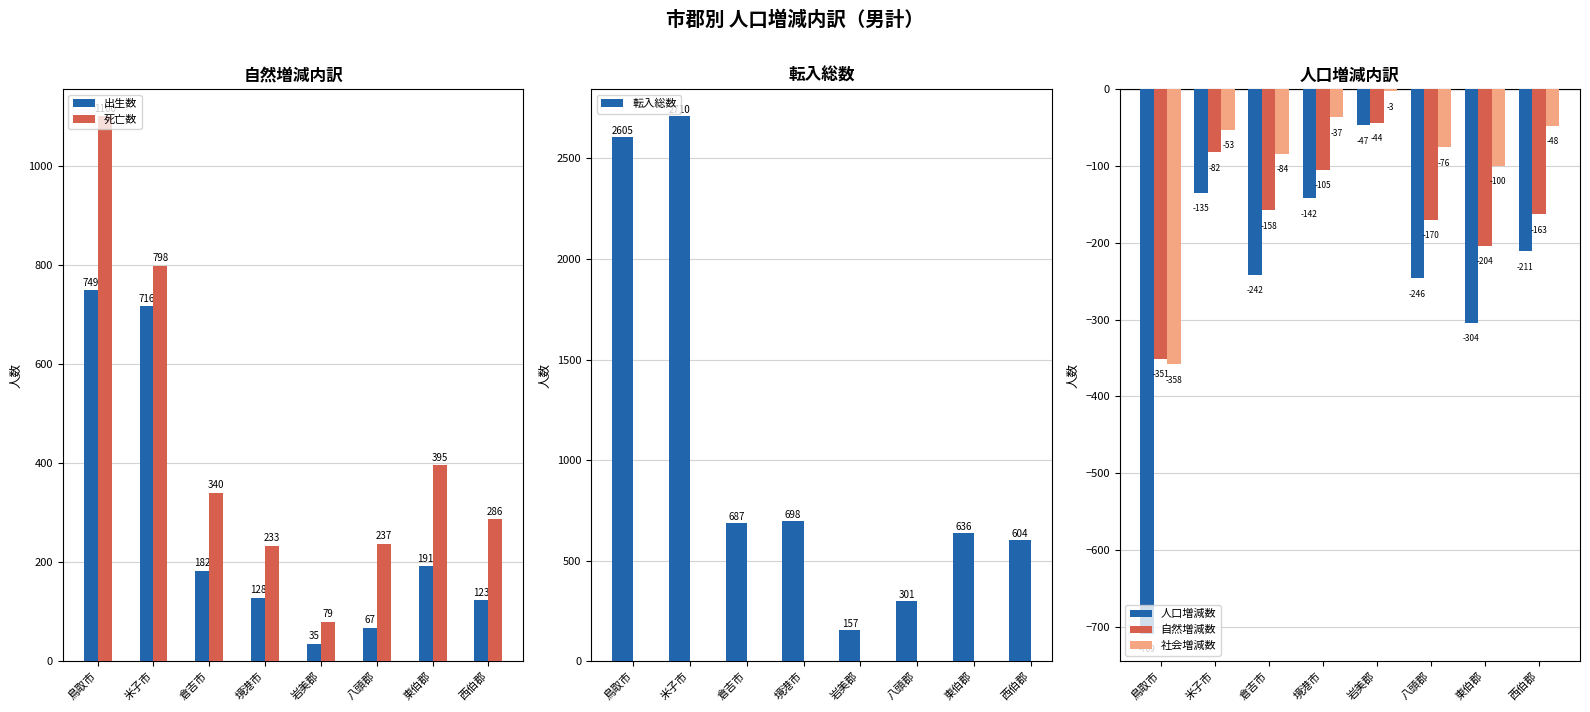

The value of 死亡数 at 岩美郡 is 50. True or false?

False